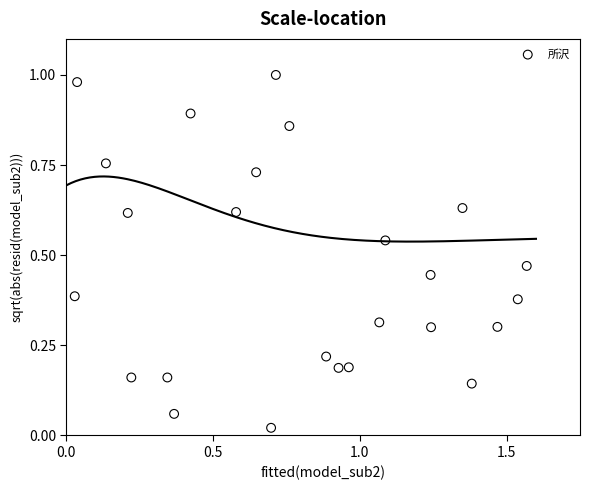

What is the range of X values (max minus min)?

1.5